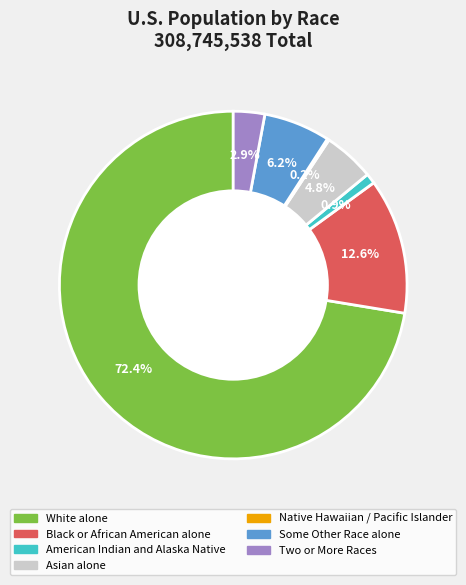

Does any single category account for the majority?

Yes